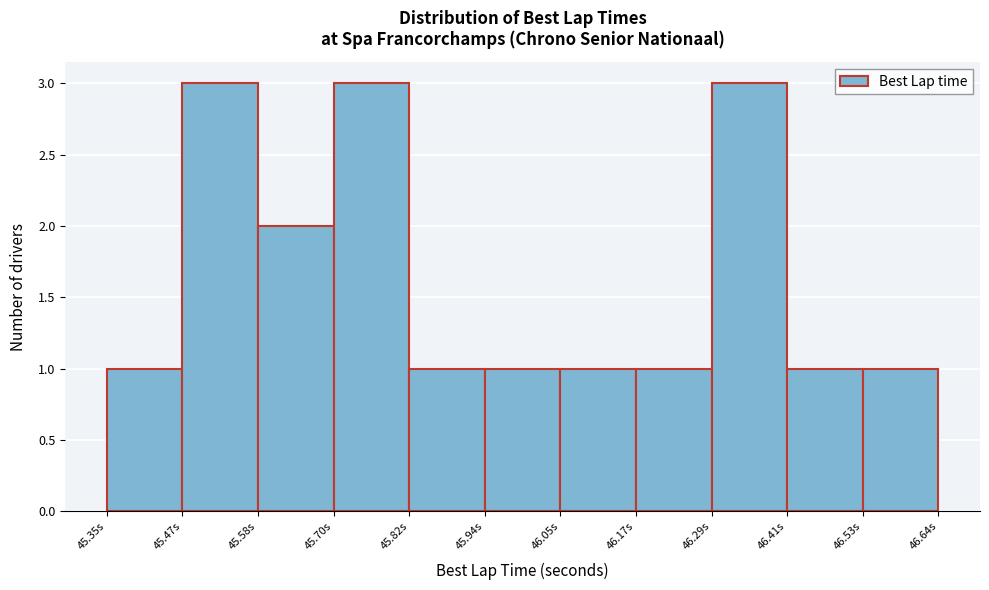

How tall is the bar that spans 45.70 to 45.82 on the x-axis? Neither the bar edges nor the heights are printed on the chart, so give them approximately, as read against the axes.

3